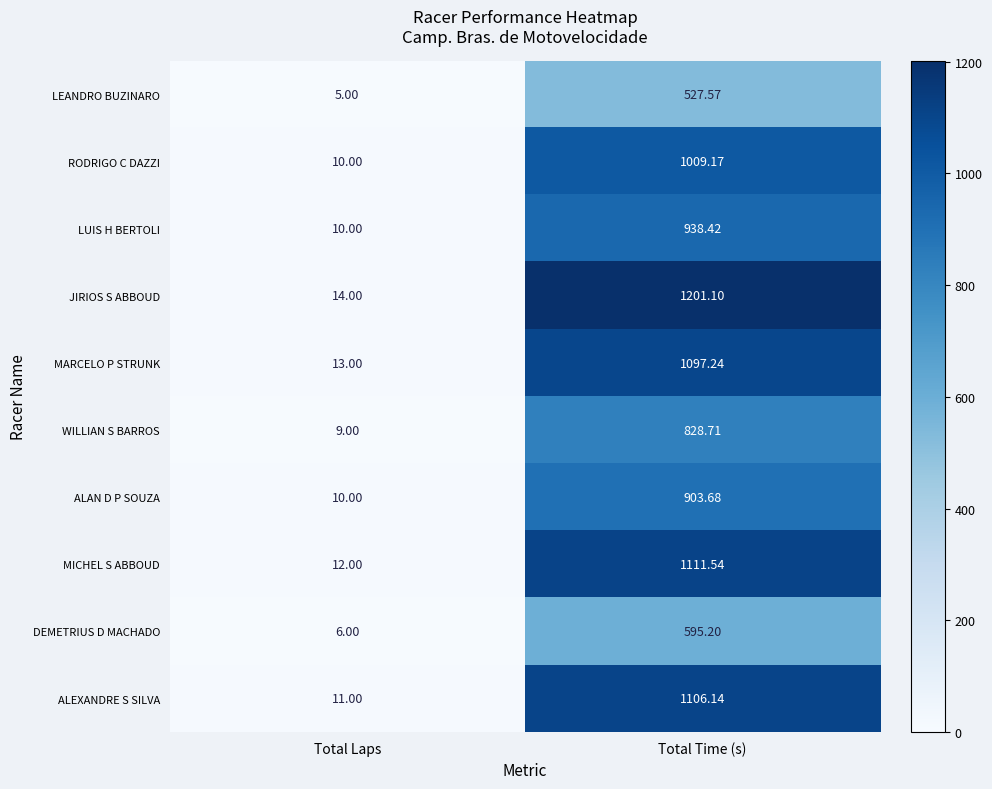

At which label is ALEXANDRE S SILVA closest to 558?

Total Laps